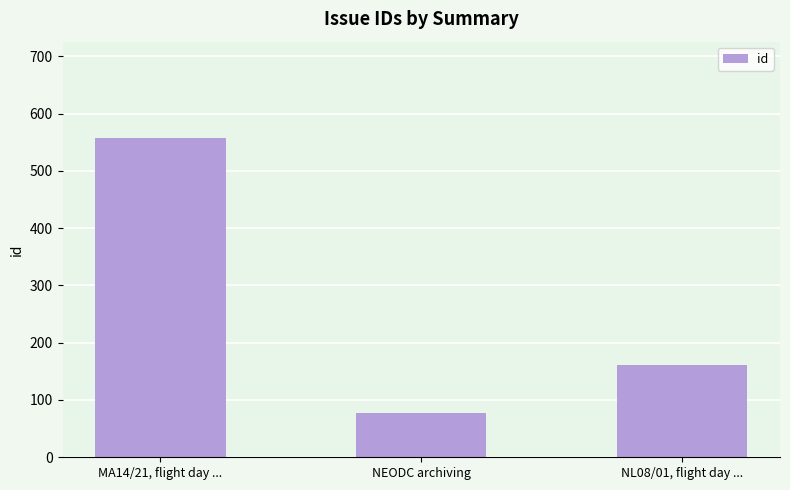

What is the smallest value displayed?

78